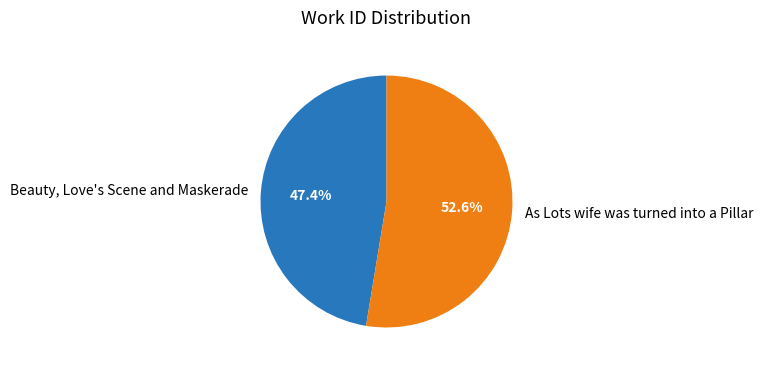

To the nearest percent, what portion does As Lots wife was turned into a Pillar represent?

53%